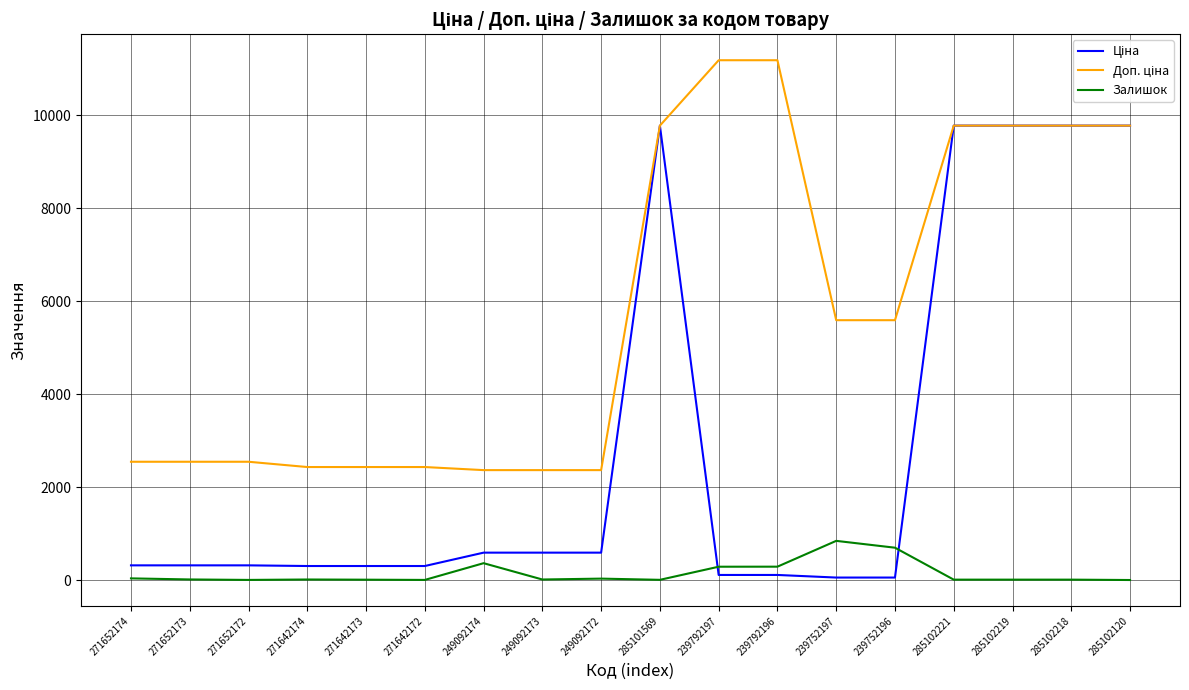

What is the maximum value shown in the chart?

11182.0